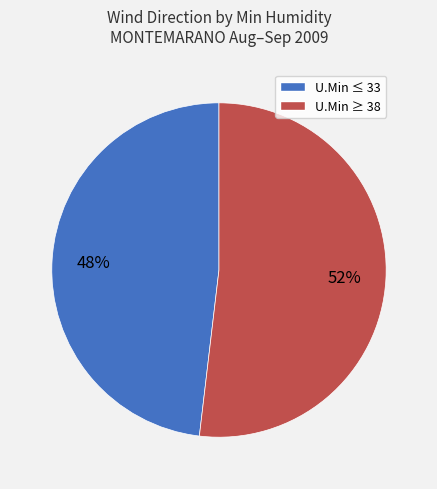

To the nearest percent, what is the difference between the largest and smallest slice percentages?

4%